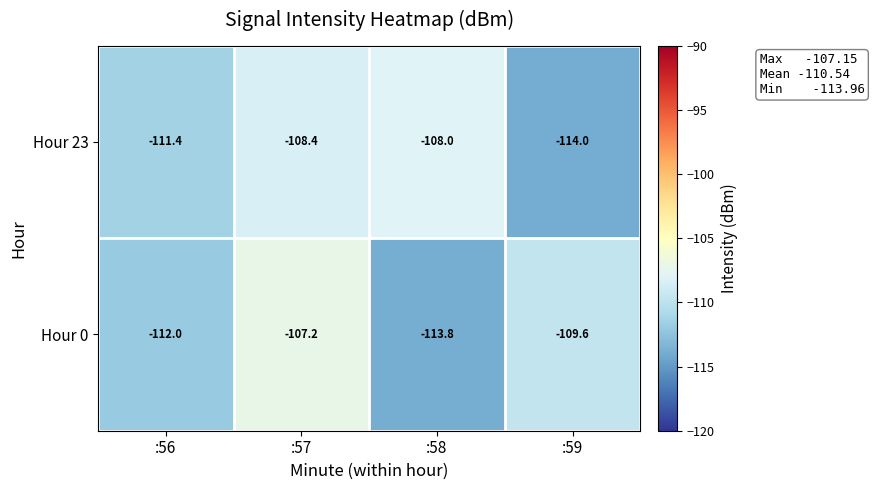

Is it true that Hour 23 equals -108.0 at :58?

True